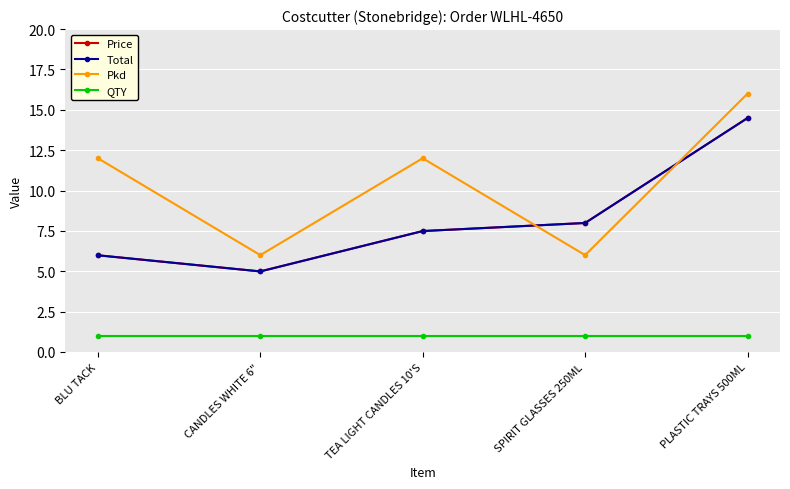

Does the chart have visible grid lines?

Yes